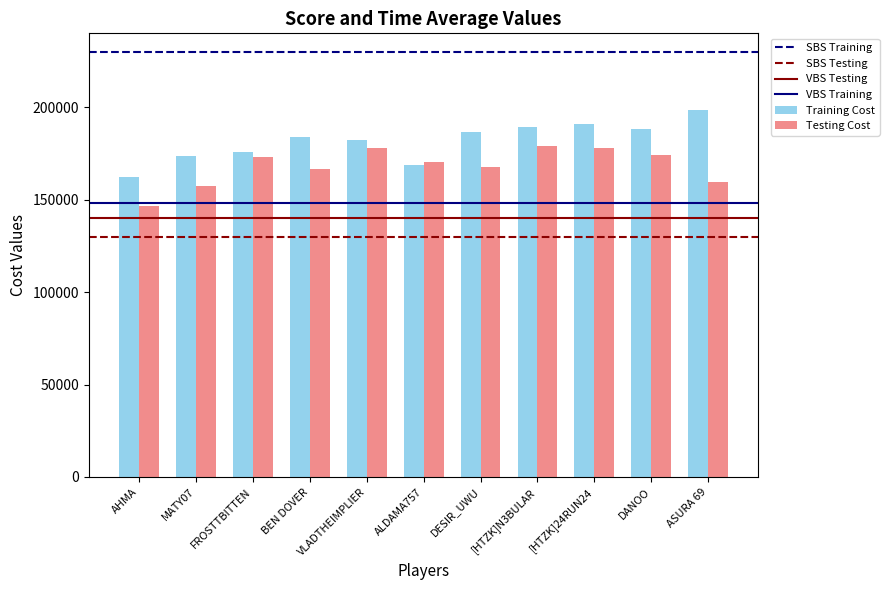

What is the sum of the Training Cost values at DESIR_UWU and DANOO?

374787